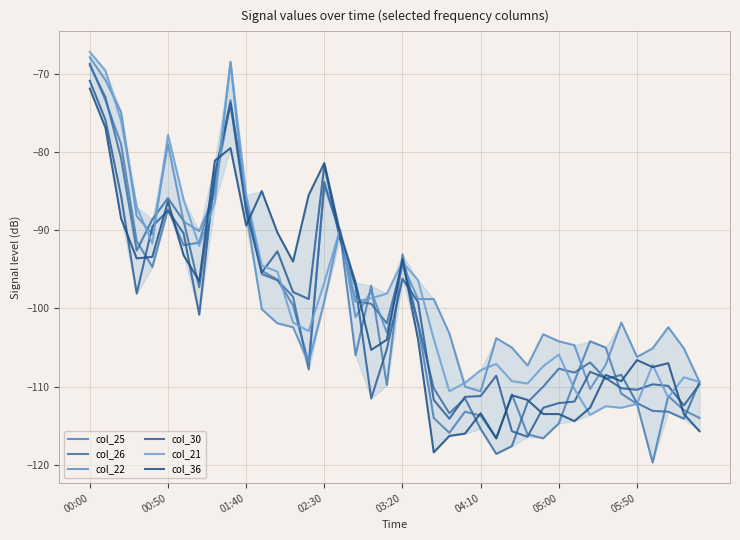

At which label does col_21 first exceed -99?

00:00